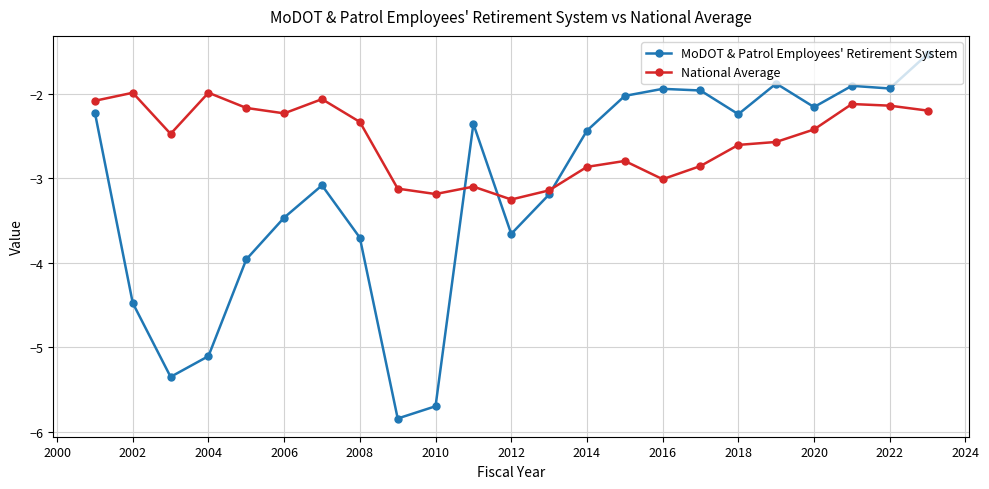

How many data points in MoDOT & Patrol Employees' Retirement System are above -2?

6